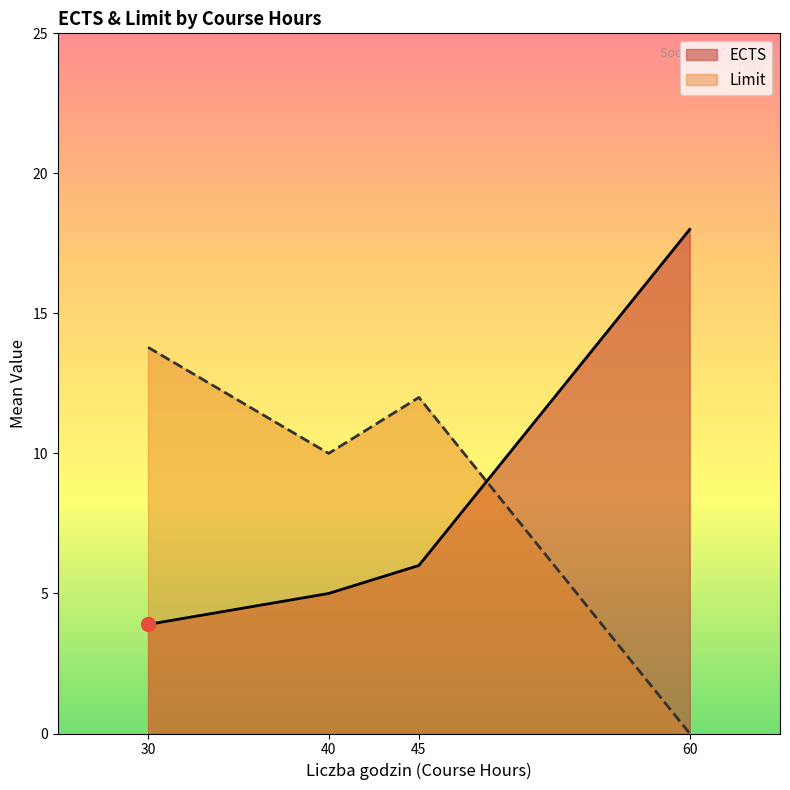

What is the sum of all Limit values?

35.8